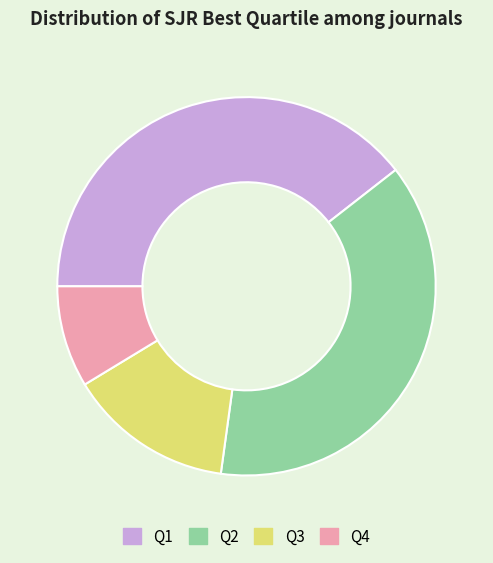

How many segments does this pie chart have?

4